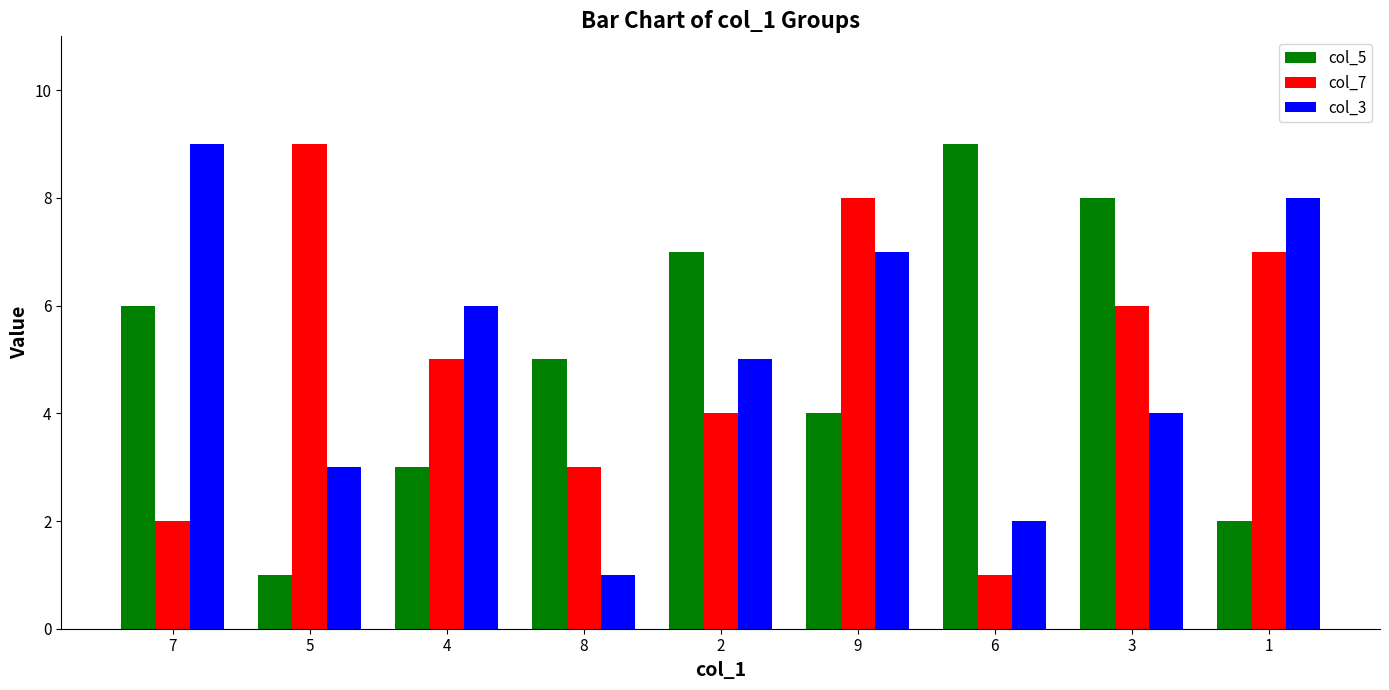

What is the total value across all series at 8?

9